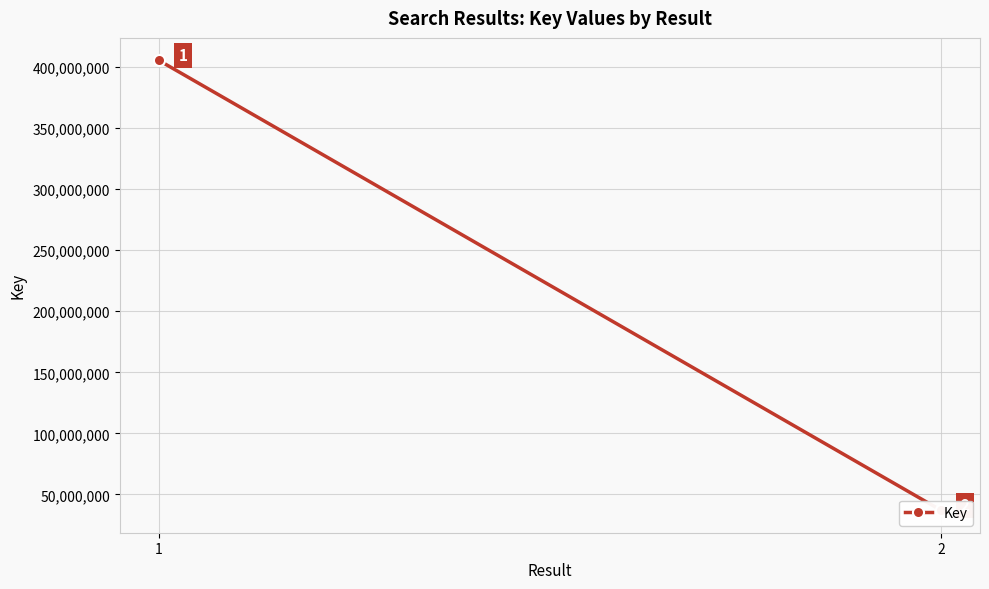

List the labels in order of value, largest first.

1, 2